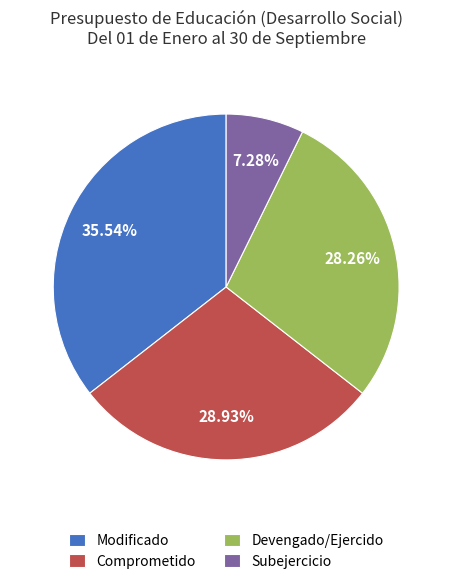

Is the sum of Modificado and Devengado/Ejercido greater than half?

Yes